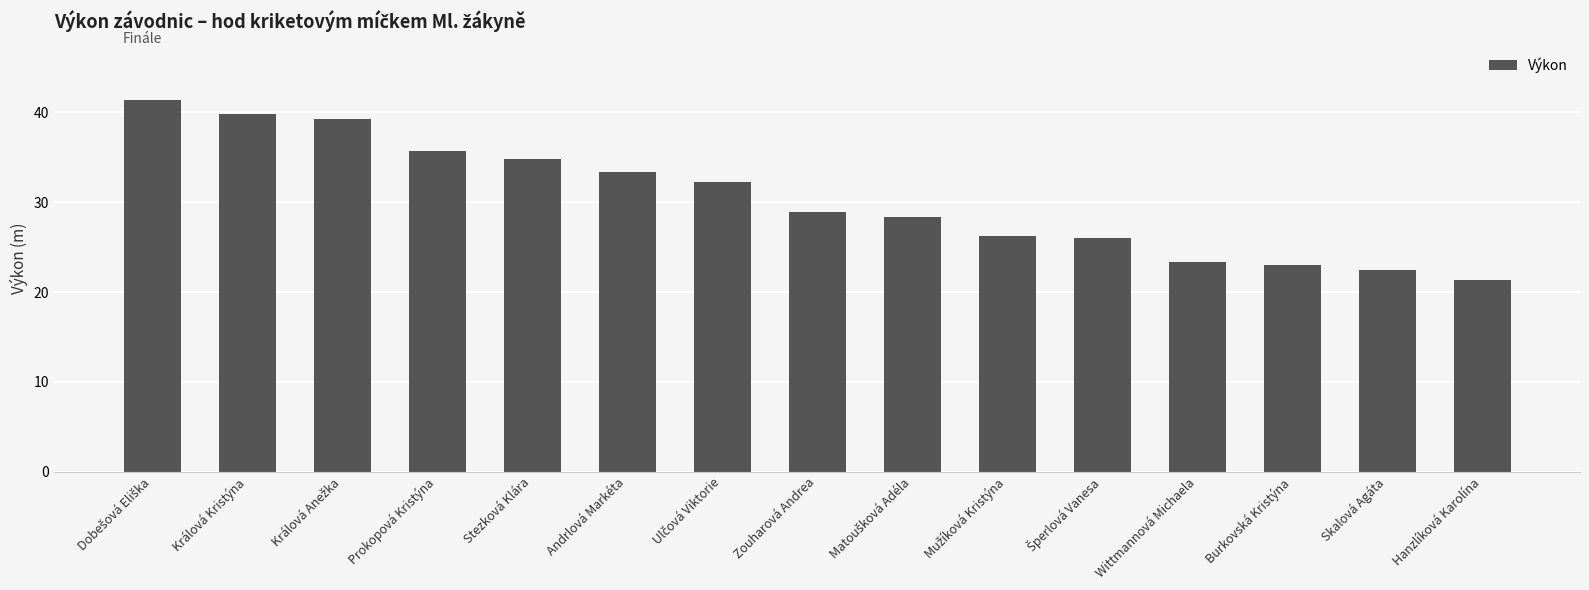

What is the change in value from Stezková Klára to Skalová Agáta?

-12.4